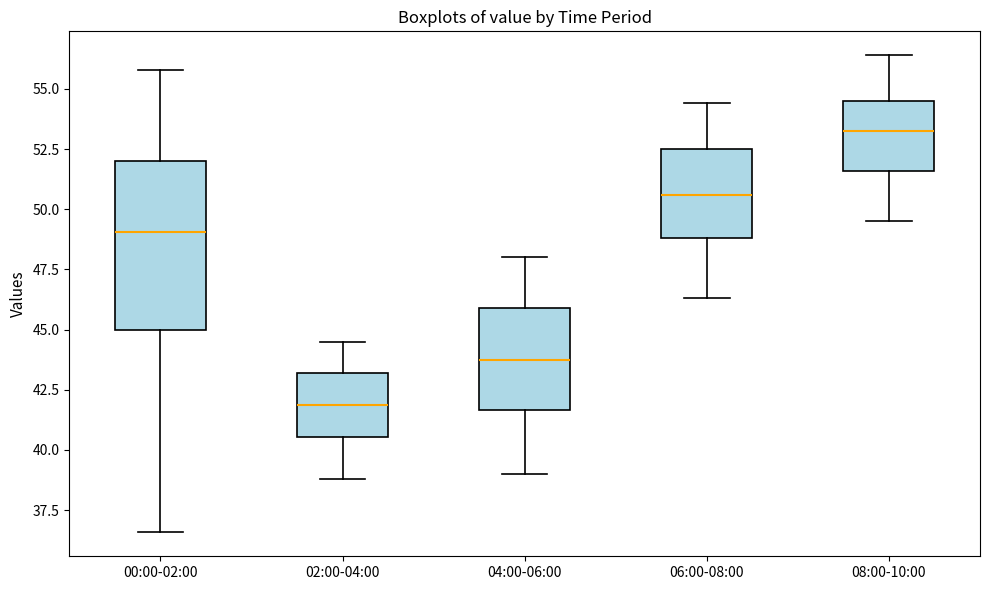

Reading left to right, transcribe this box plot: for each box, give where its median line is, the range the box spans, and where its two whiskers end, as read against the y-axis. The values are not printed on the chart, so give them approximately, as read against the axis.

00:00-02:00: median 49.0, box 45.0 to 52.0, whiskers 36.5 to 56.0
02:00-04:00: median 42.0, box 40.5 to 43.0, whiskers 39.0 to 44.5
04:00-06:00: median 44.0, box 41.5 to 46.0, whiskers 39.0 to 48.0
06:00-08:00: median 50.5, box 49.0 to 52.5, whiskers 46.5 to 54.5
08:00-10:00: median 53.5, box 51.5 to 54.5, whiskers 49.5 to 56.5